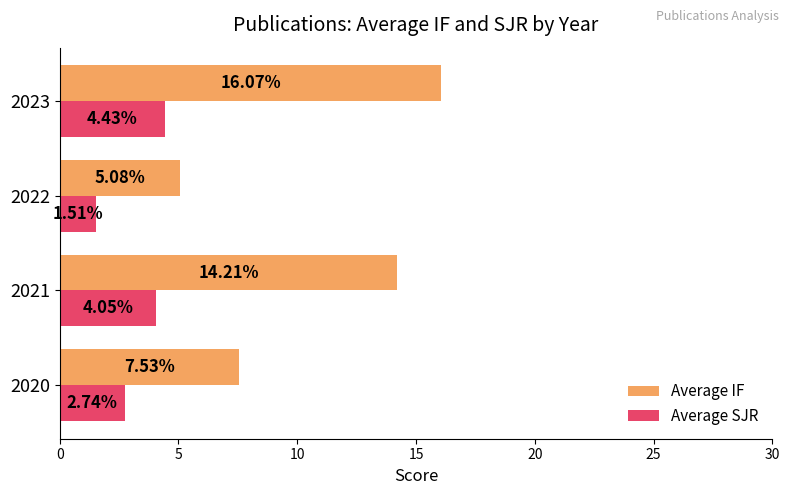

Which series changed the most between 2022 and 2023?

Average IF